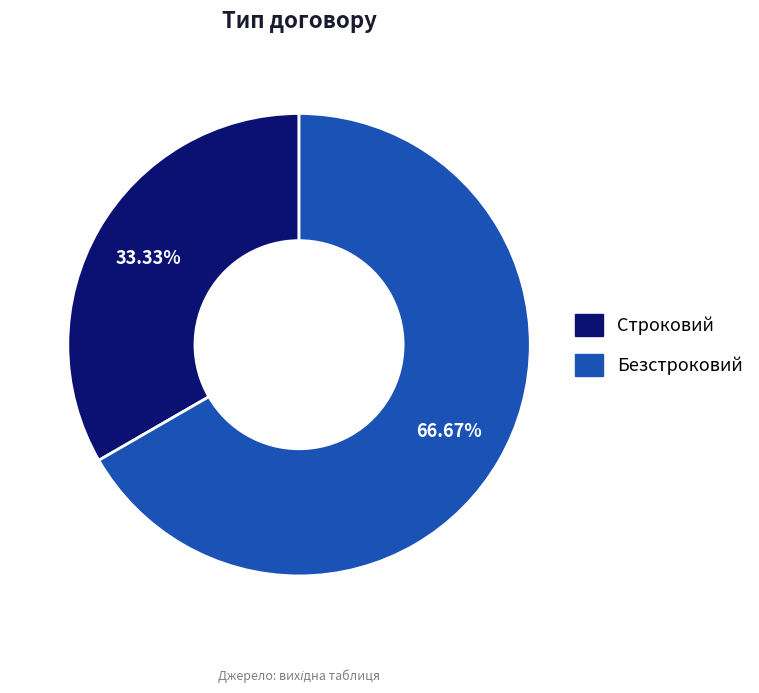

To the nearest percent, what is the difference between the Строковий and Безстроковий slice percentages?

33%